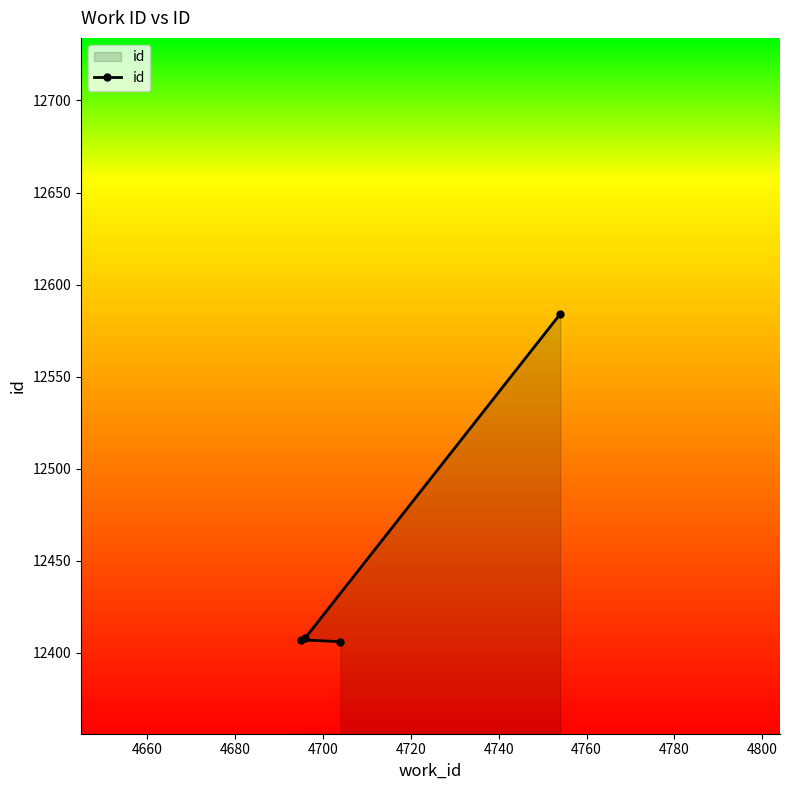

What is the average value?

12451